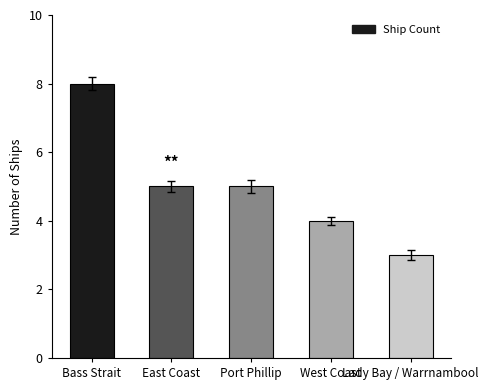

Reading left to right, extract all data points from this chart.

Bass Strait=8	East Coast=5	Port Phillip=5	West Coast=4	Lady Bay / Warrnambool=3